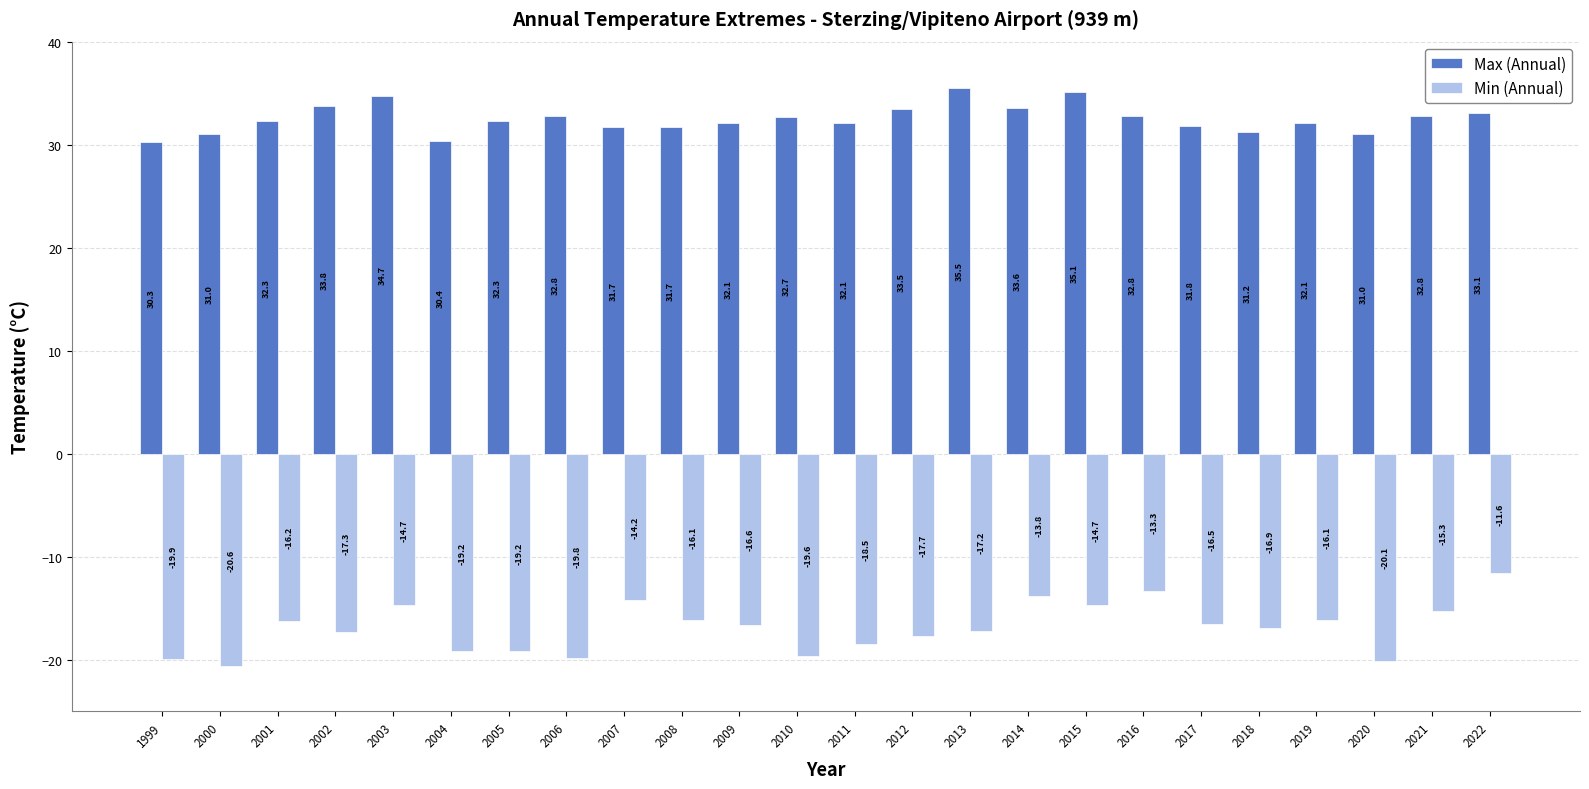

Rank the series by their average value, from highest to lowest.

Max (Annual), Min (Annual)